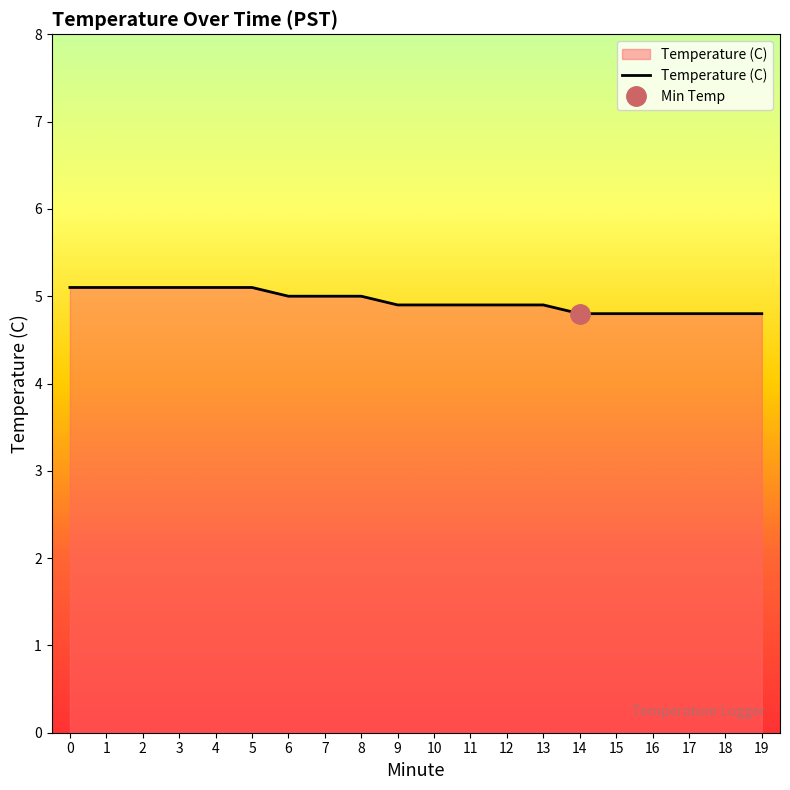

List the labels in order of value, smallest first.

14, 15, 16, 17, 18, 19, 9, 10, 11, 12, 13, 6, 7, 8, 0, 1, 2, 3, 4, 5